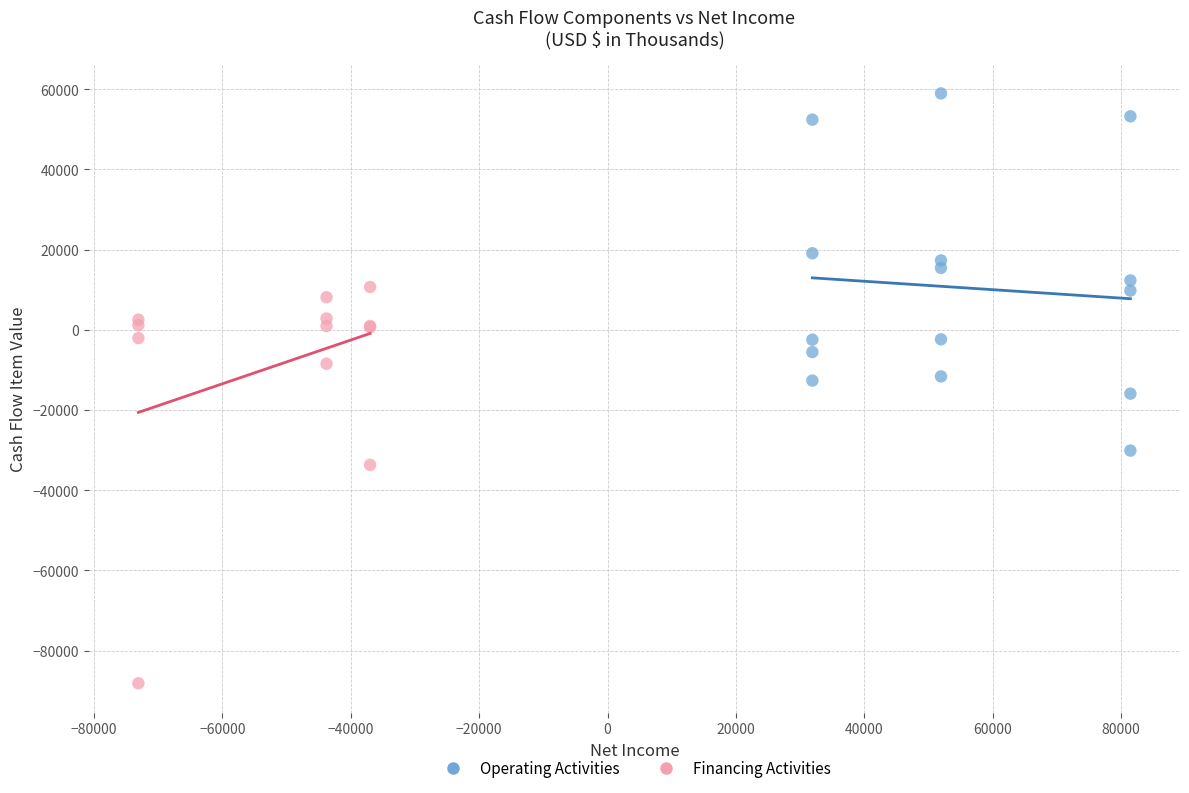

Which series reaches the minimum Y coordinate?

Financing Activities